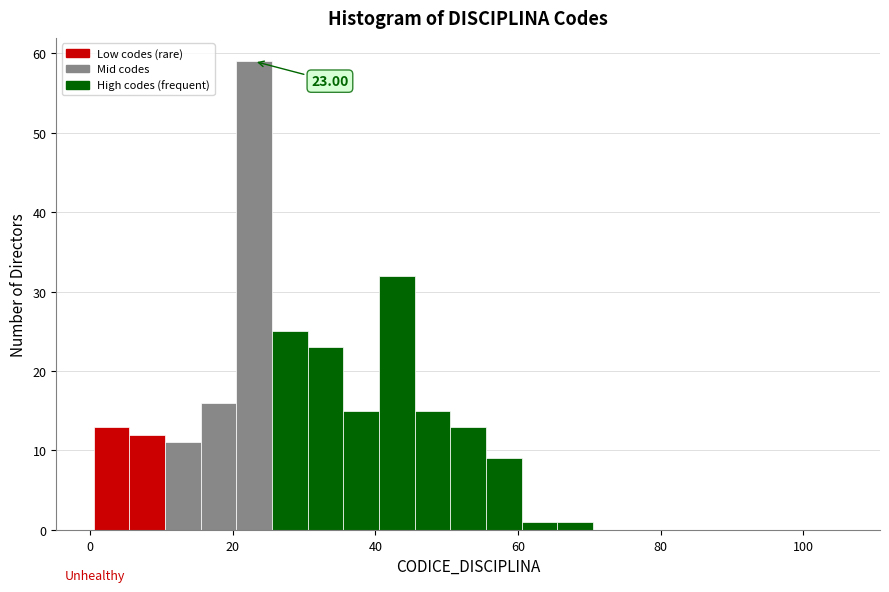

Read against the x-axis, roughly where is the centre of the tallest bar?

24